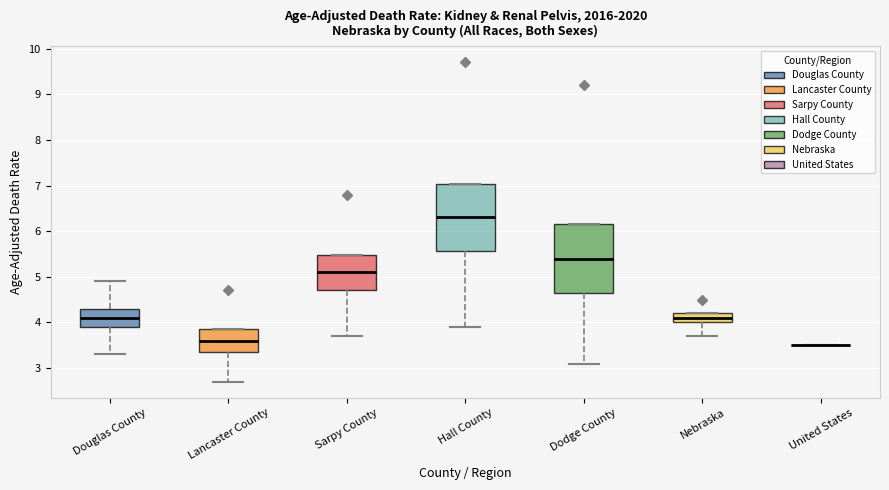

Reading left to right, transcribe this box plot: for each box, give where its median line is, the range the box spans, and where its two whiskers end, as read against the y-axis. The values are not printed on the chart, so give them approximately, as read against the axis.

Douglas County: median 4.1, box 3.9 to 4.3, whiskers 3.3 to 4.9
Lancaster County: median 3.6, box 3.4 to 3.9, whiskers 2.7 to 3.9
Sarpy County: median 5.1, box 4.7 to 5.5, whiskers 3.7 to 5.5
Hall County: median 6.3, box 5.6 to 7.0, whiskers 3.9 to 7.0
Dodge County: median 5.4, box 4.6 to 6.2, whiskers 3.1 to 6.2
Nebraska: median 4.1, box 4.0 to 4.2, whiskers 3.7 to 4.2
United States: box collapsed to a line at 3.5, whiskers 3.5 to 3.5